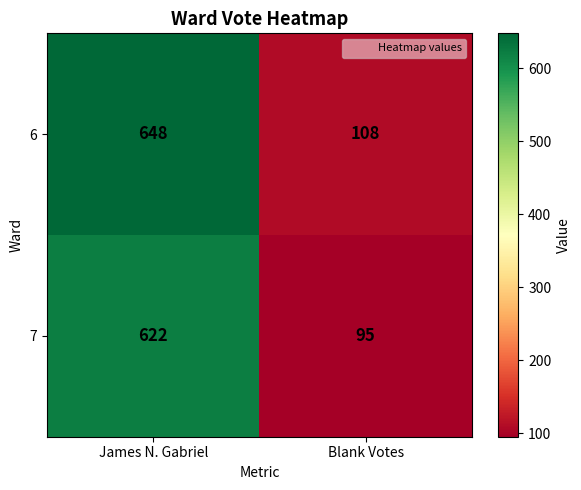

What is the smallest value displayed?

95